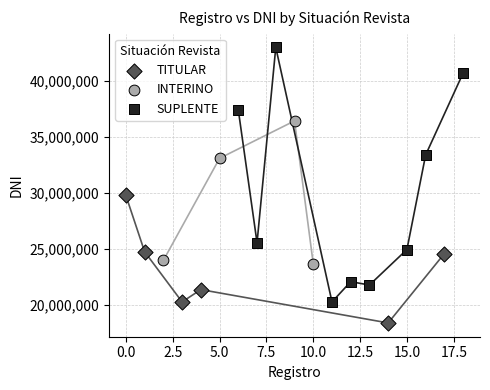

Which series reaches the maximum Y coordinate?

SUPLENTE